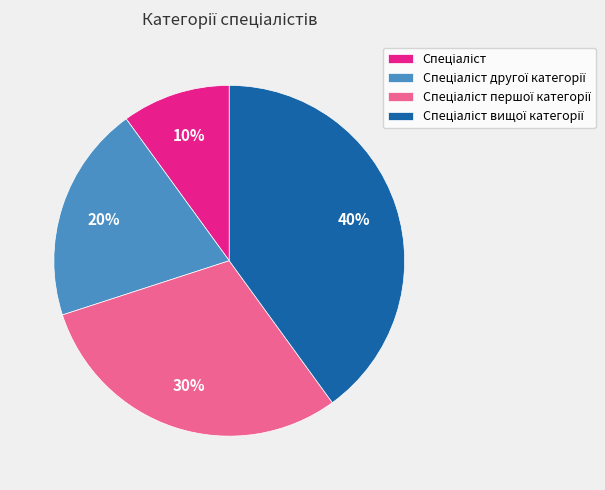

Does any single category account for the majority?

No